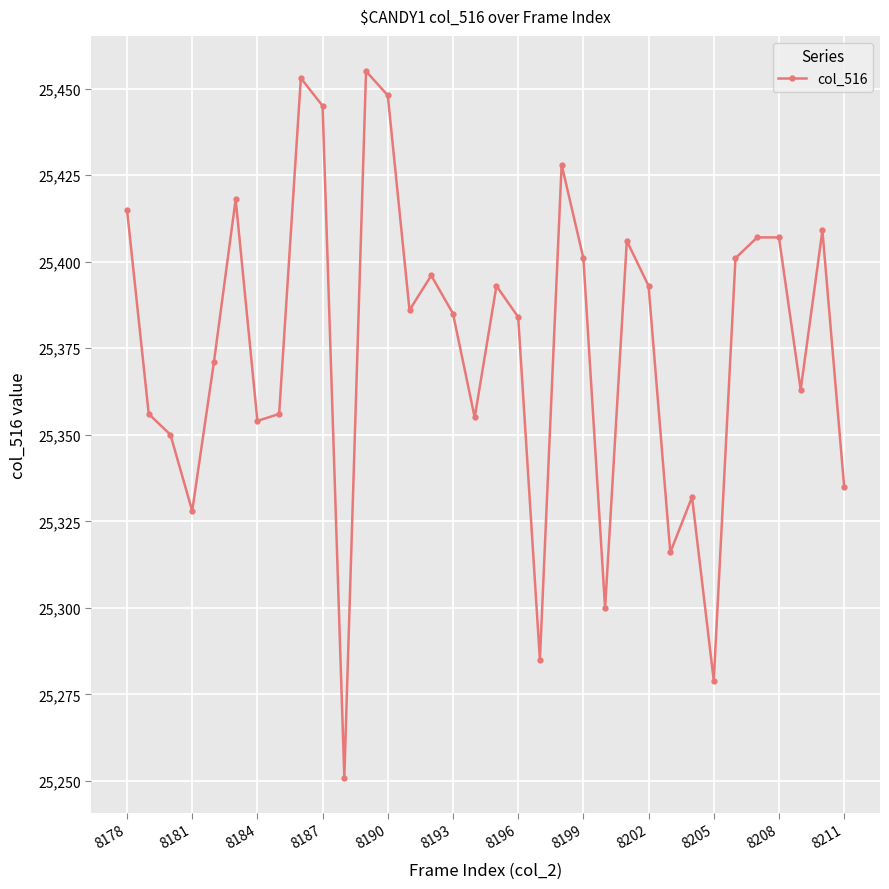

What is the value of the 9th point from the left?

25453